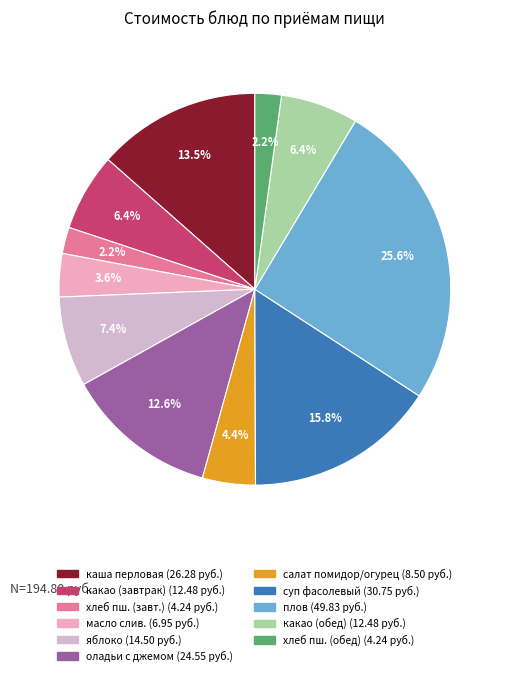

To the nearest percent, what is the difference between the largest and smallest slice percentages?

23%